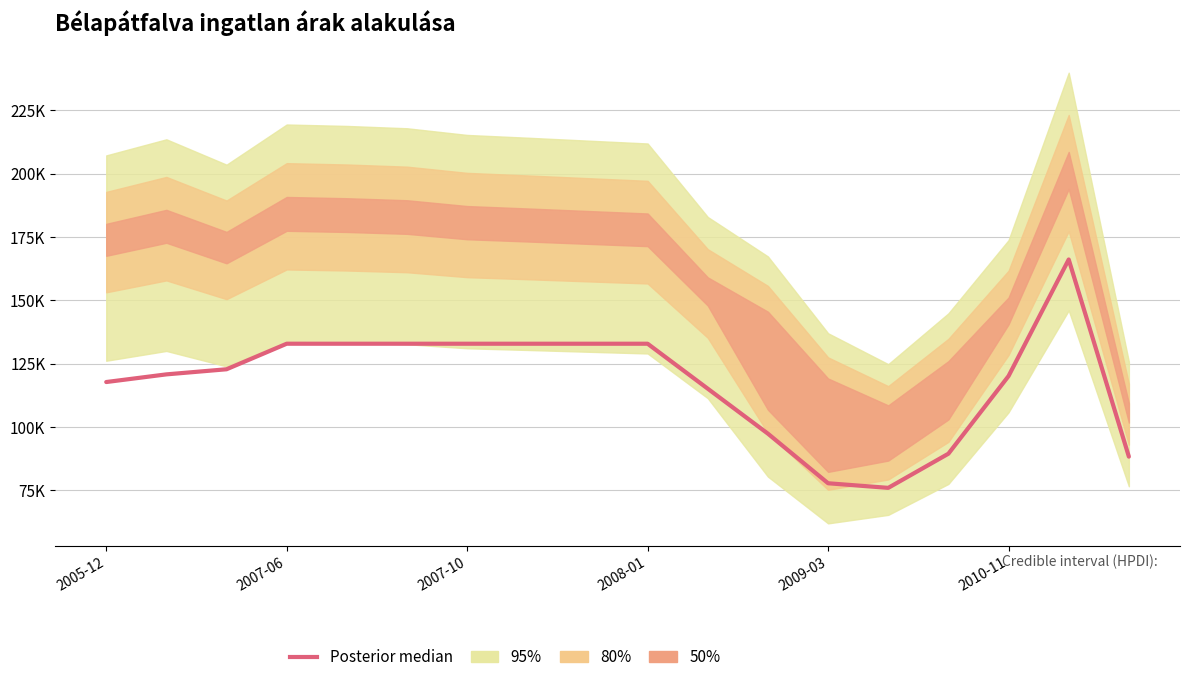

What position from the right is 10?

8